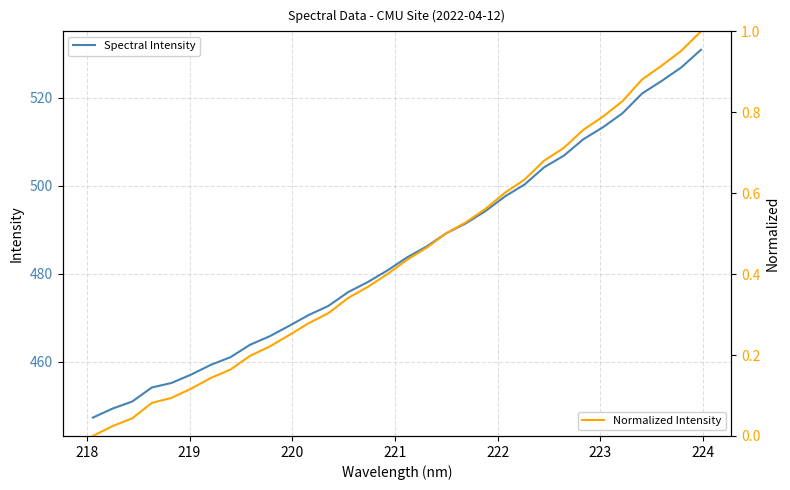

Rank the series by their maximum value, from highest to lowest.

Spectral Intensity, Normalized Intensity